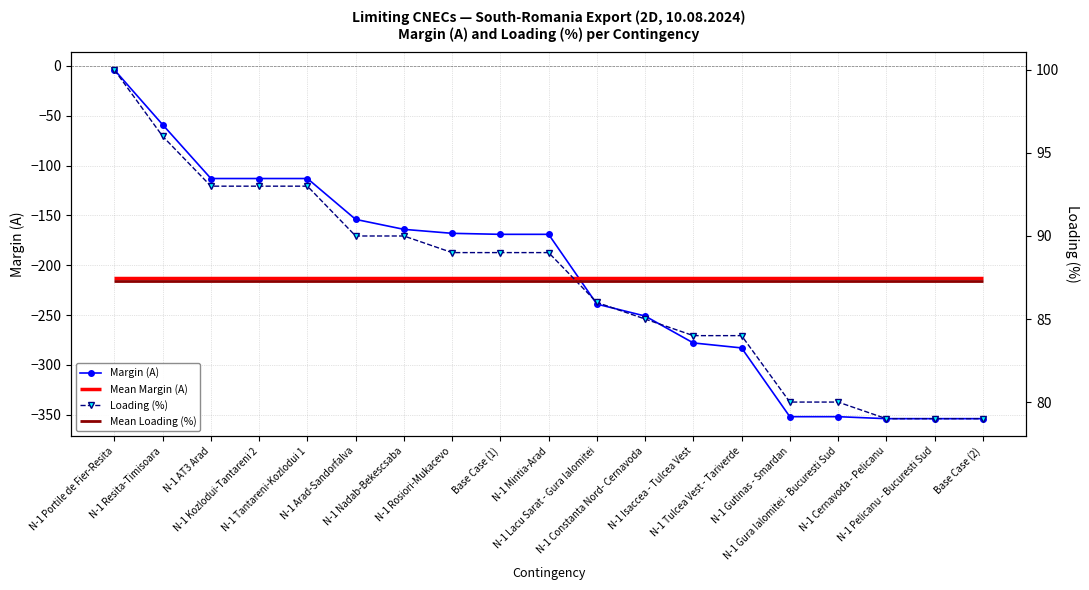

True or false: Loading (%) and Margin (A) cross at least once.

False